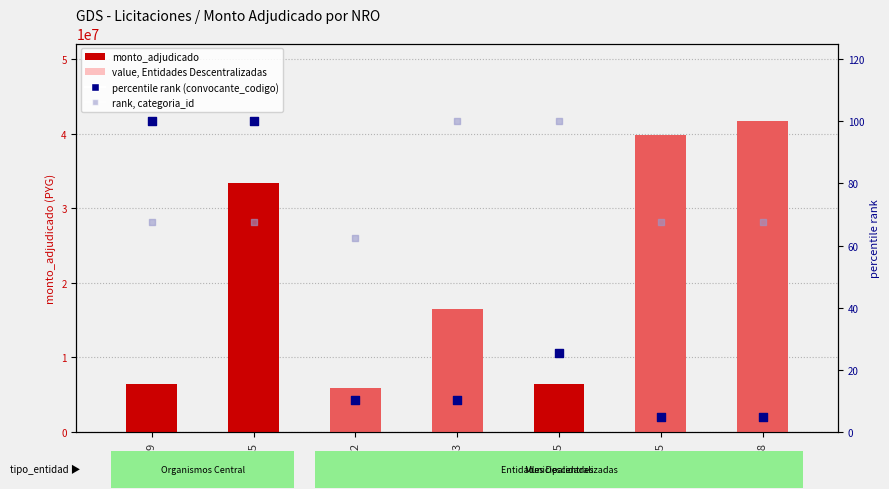

Is the value of value, Entidades Descentralizadas at 250325 greater than the value of percentile rank (convocante_codigo) at 264059?

No